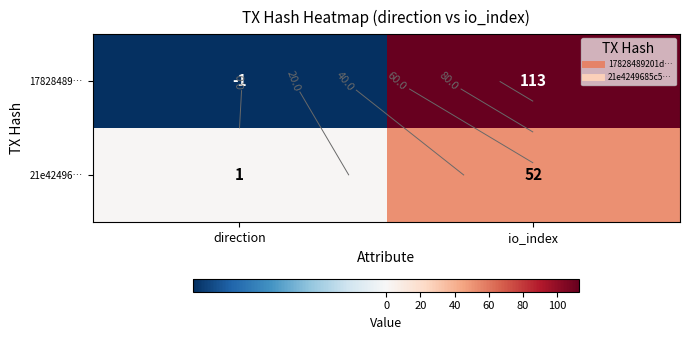

Is it true that 21e42496… equals 1 at direction?

True